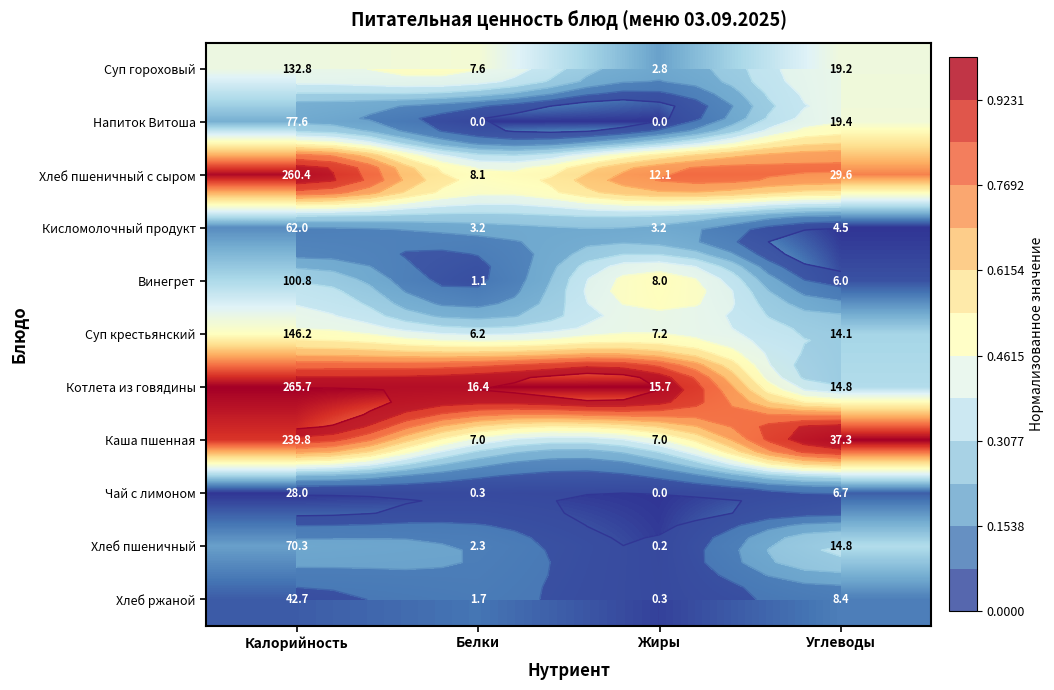

Which series changed the most between Белки and Жиры?

Винегрет